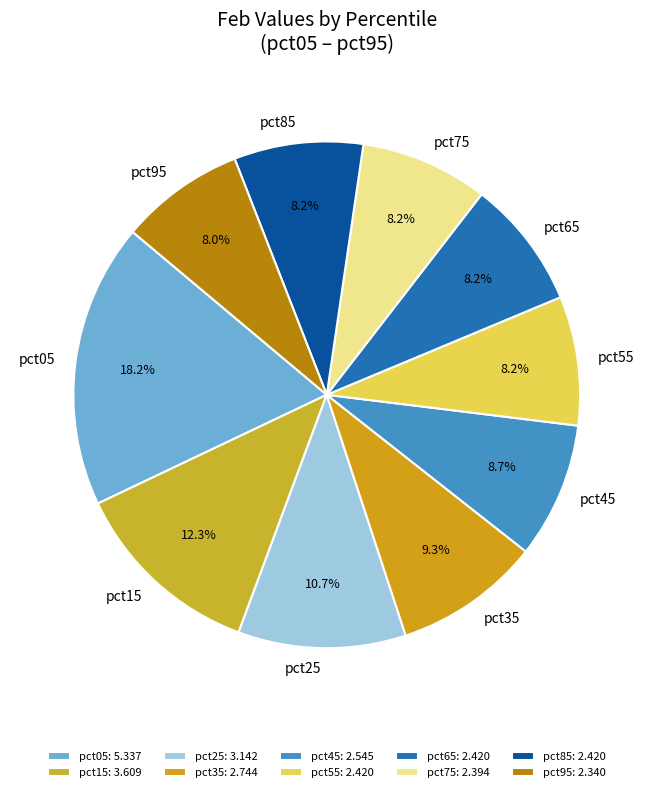

What is the ratio of the value at pct95 to the value at pct55?

1.0